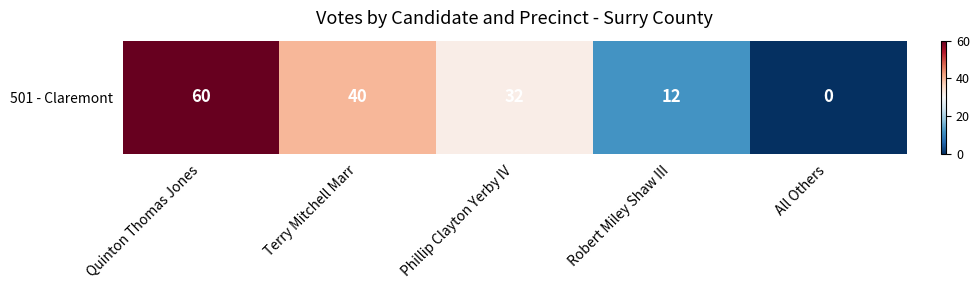

Rank the categories by value from lowest to highest.

All Others, Robert Miley Shaw III, Phillip Clayton Yerby IV, Terry Mitchell Marr, Quinton Thomas Jones